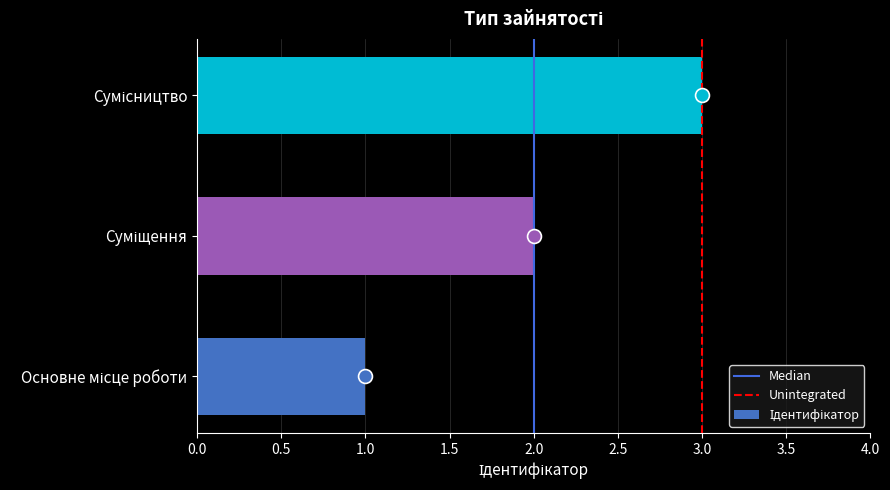

What is the difference between the maximum and minimum values?

2